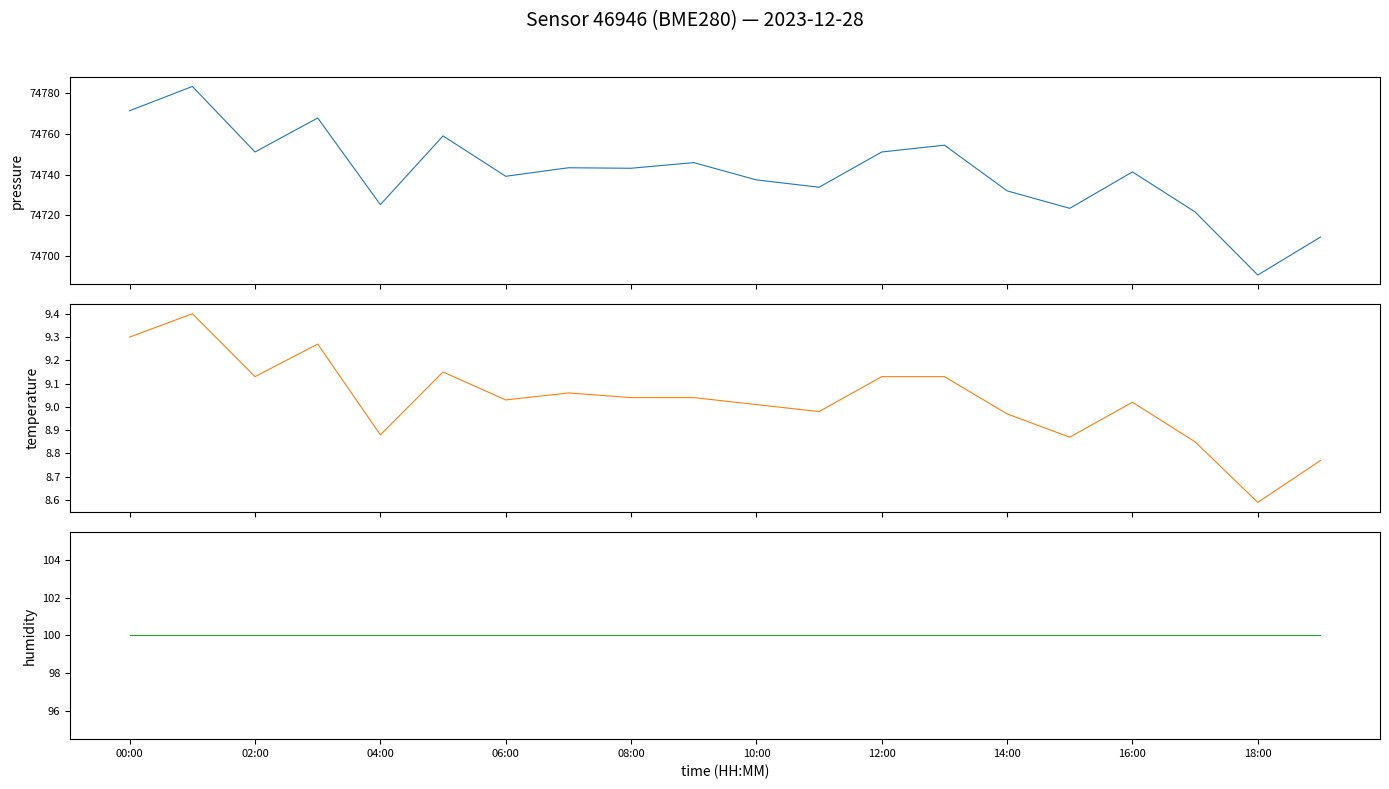

Reading left to right, list all the values displayed in this chart.

pressure: 74771.4	74783.3	74751.1	74767.8	74725.2	74759.0	74739.2	74743.4	74743.1	74745.9	74737.4	74733.8	74751.1	74754.5	74732.0	74723.4	74741.3	74721.7	74690.7	74709.3
temperature: 9.3	9.4	9.1	9.3	8.9	9.2	9.0	9.1	9.0	9.0	9.0	9.0	9.1	9.1	9.0	8.9	9.0	8.8	8.6	8.8
humidity: 100.0	100.0	100.0	100.0	100.0	100.0	100.0	100.0	100.0	100.0	100.0	100.0	100.0	100.0	100.0	100.0	100.0	100.0	100.0	100.0